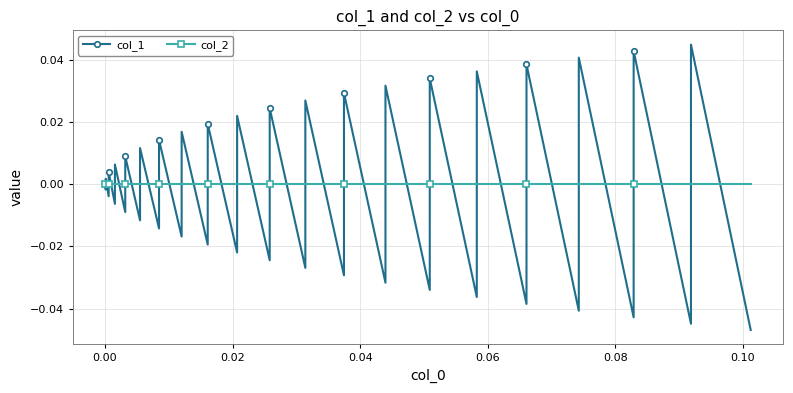

Which series ends up on top after the final intersection of col_1 and col_2?

col_2